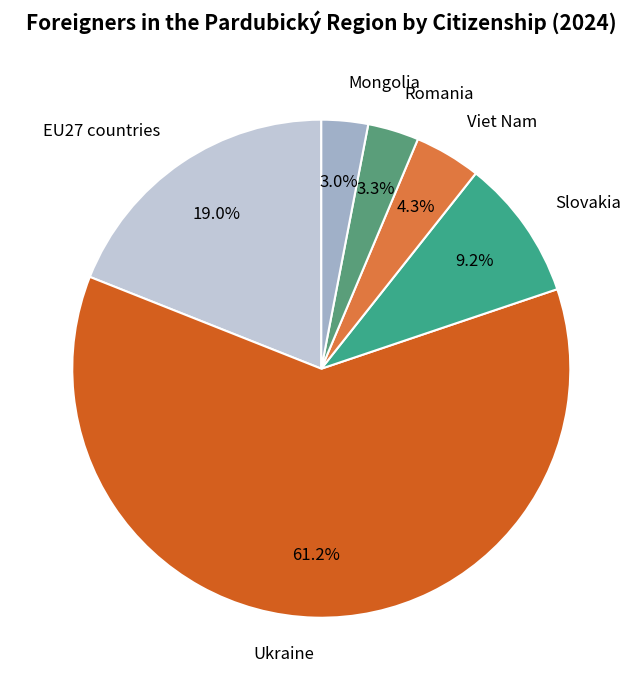

Which slice represents more than half of the pie?

Ukraine